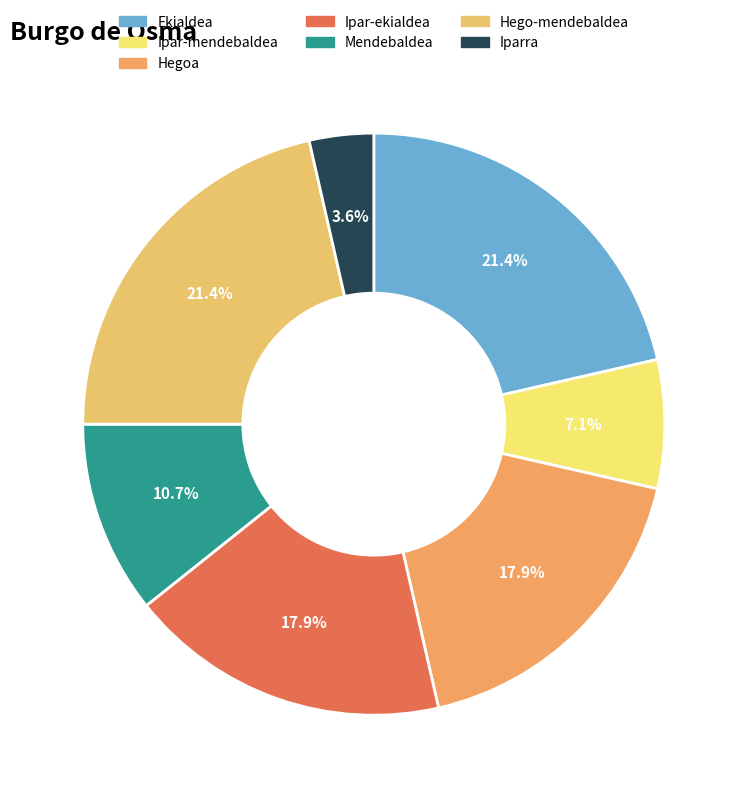

Is there any slice that represents more than half of the pie?

No